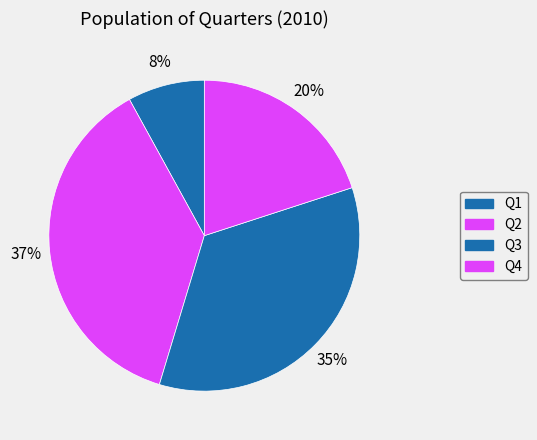

To the nearest percent, what is the difference between the Q4 and Q3 slice percentages?

15%